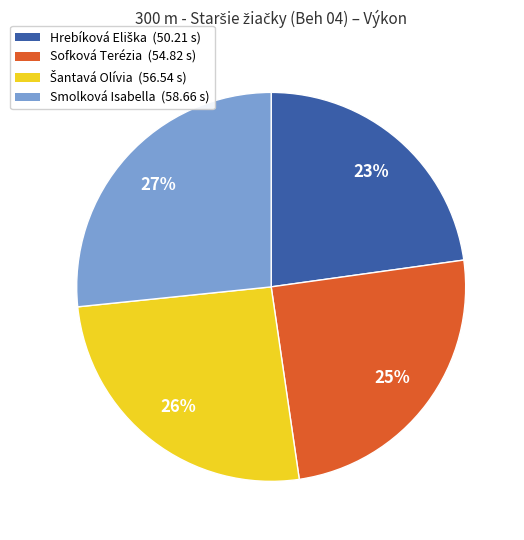

Do Smolková Isabella (58.66 s) and Sofková Terézia (54.82 s) together represent more than half of the pie?

Yes